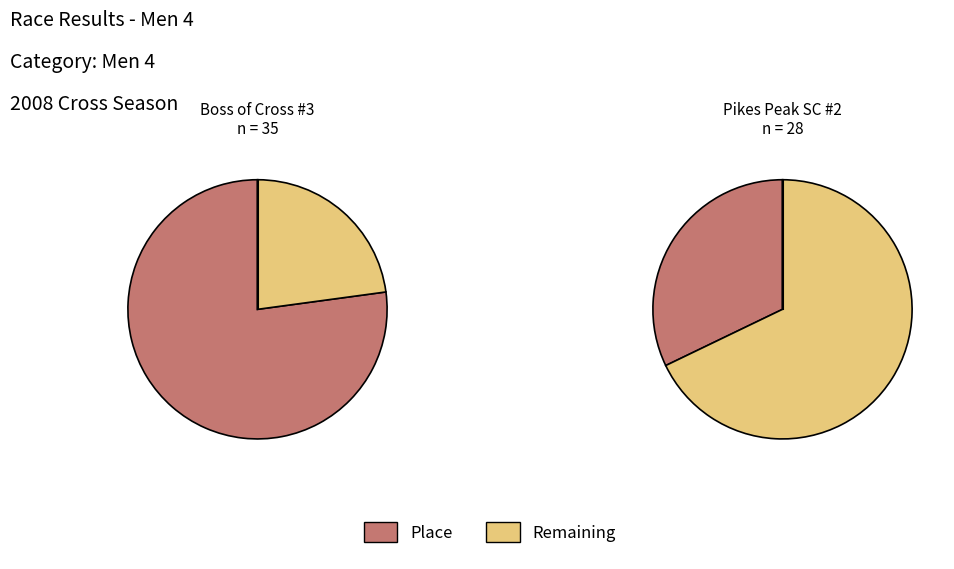

Count the number of slices in the pie.

2